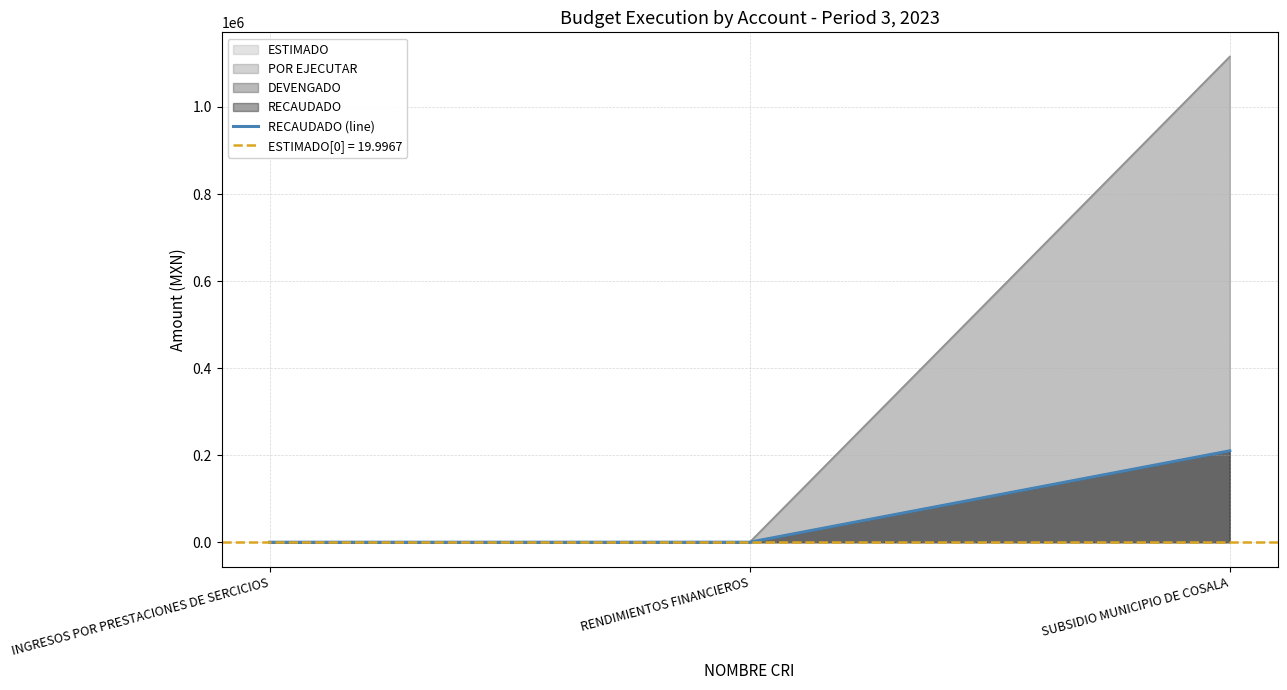

Rank the categories by value from lowest to highest.

INGRESOS POR PRESTACIONES DE SERCICIOS, RENDIMIENTOS FINANCIEROS, SUBSIDIO MUNICIPIO DE COSALA